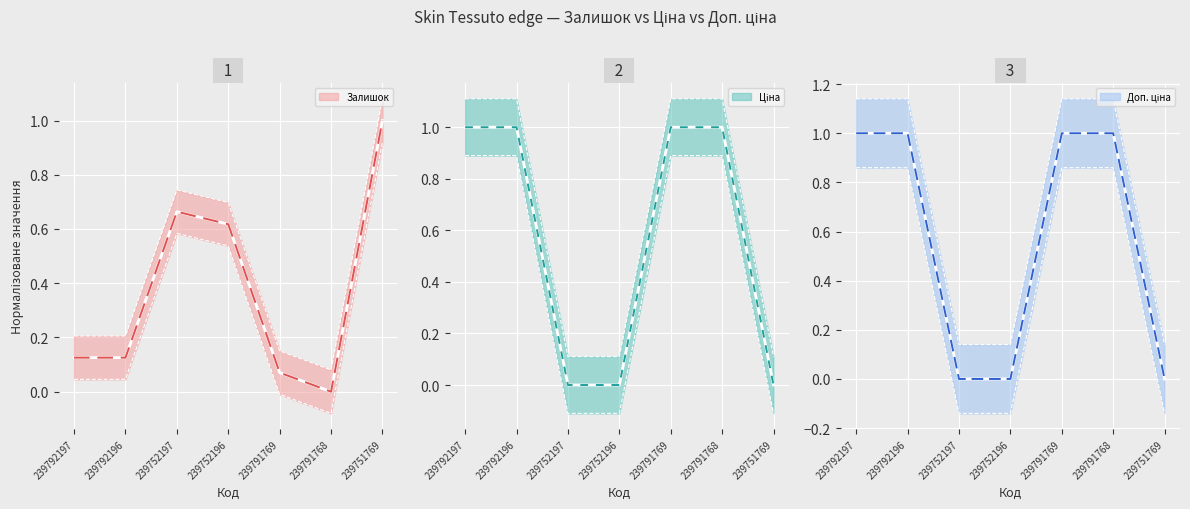

List the series in order of their peak value, highest first.

Доп. ціна, Ціна, Залишок